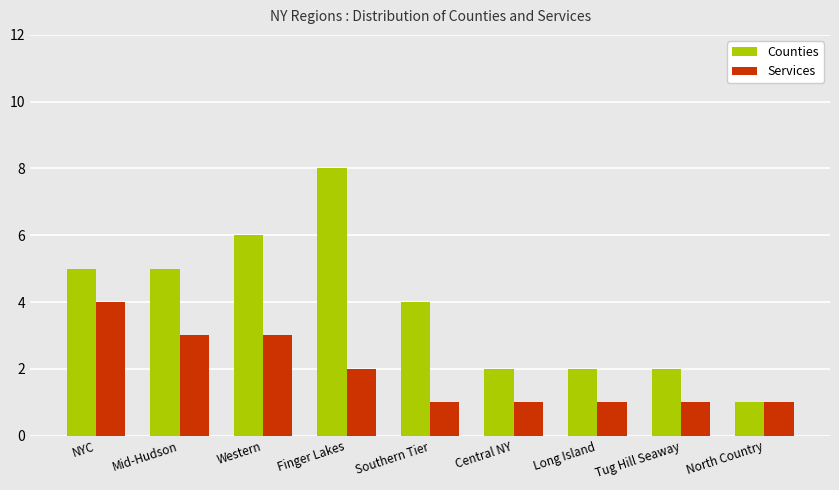

The Counties series shows 3 at Central NY. True or false?

False